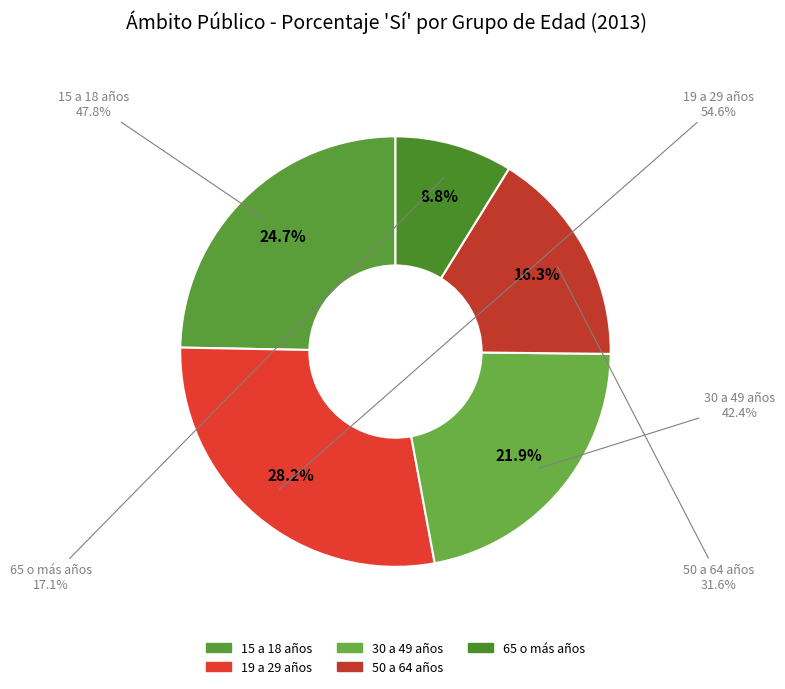

The 65 o más años slice represents 9% of the pie. True or false?

True